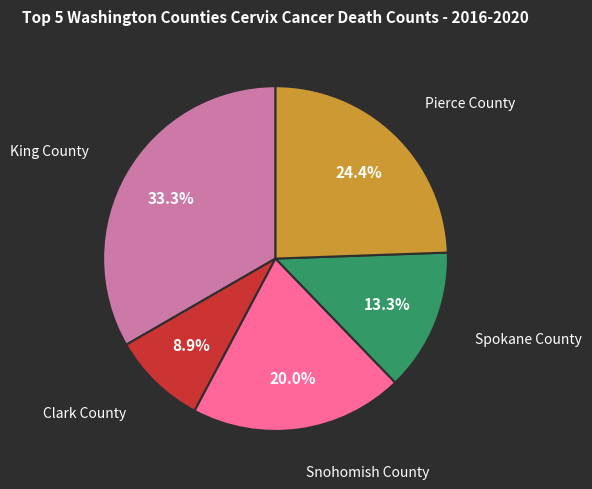

Is there any slice that represents more than half of the pie?

No